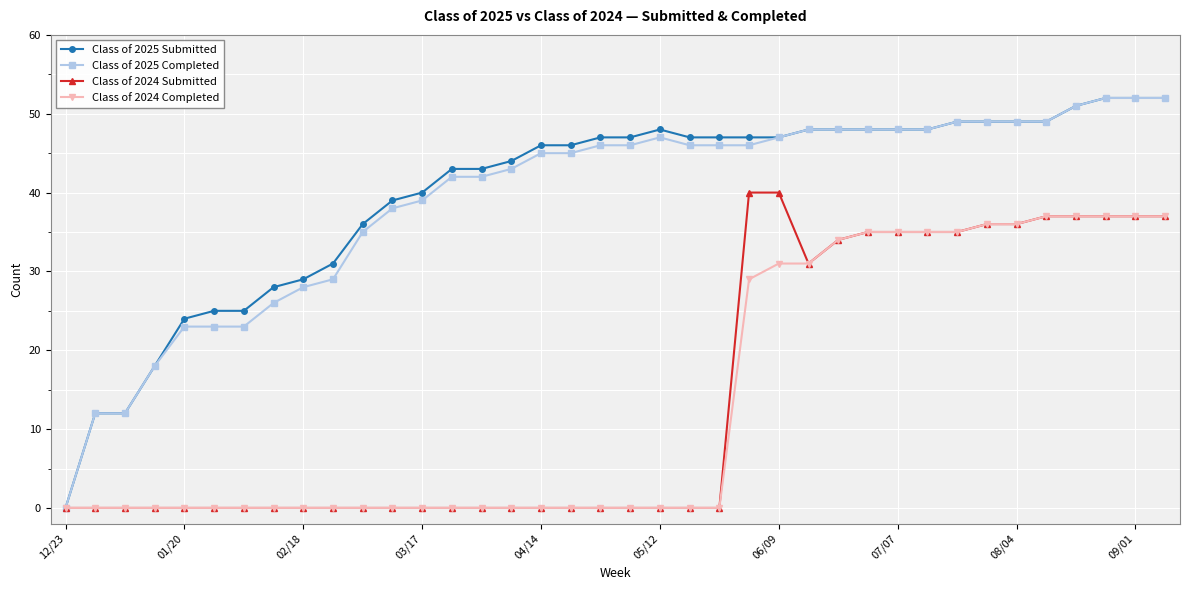

At how many categories does at least one series exceed 8?

37